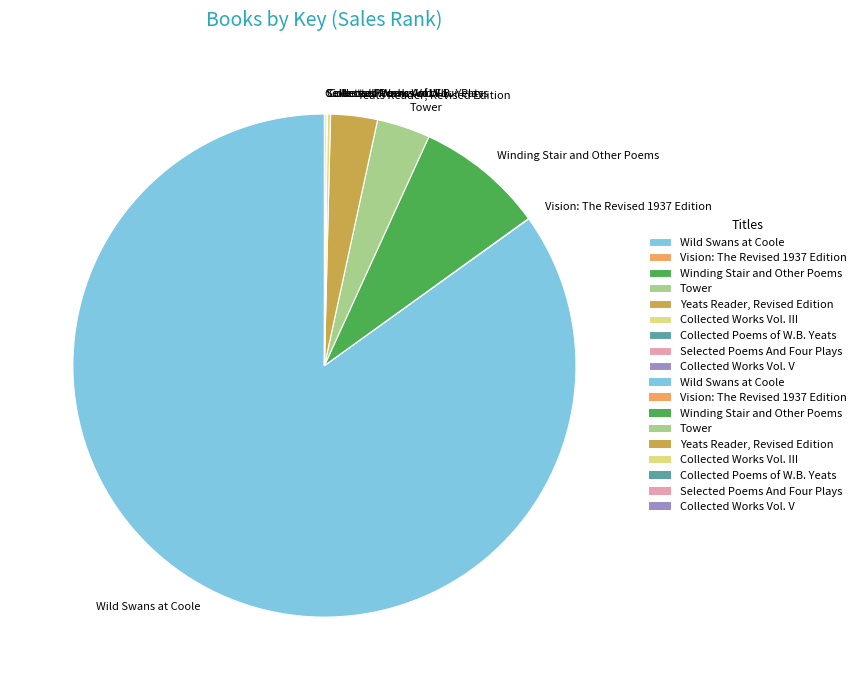

Which category accounts for the majority?

Wild Swans at Coole